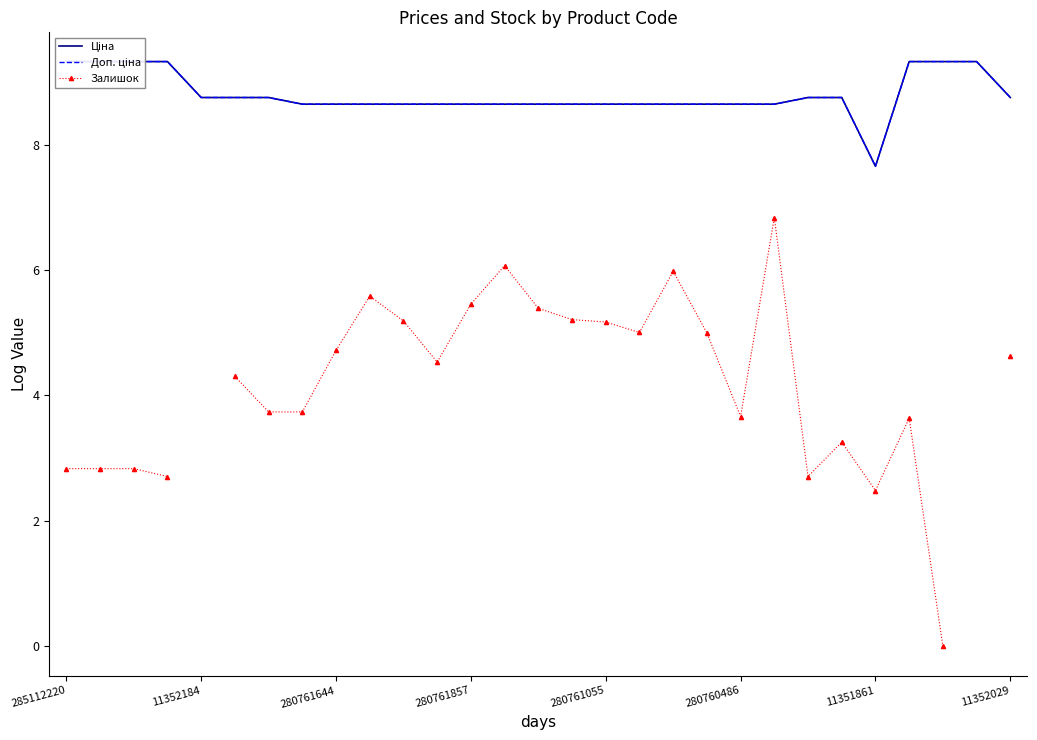

Is it true that Доп. ціна equals 8.6 at 18?

True